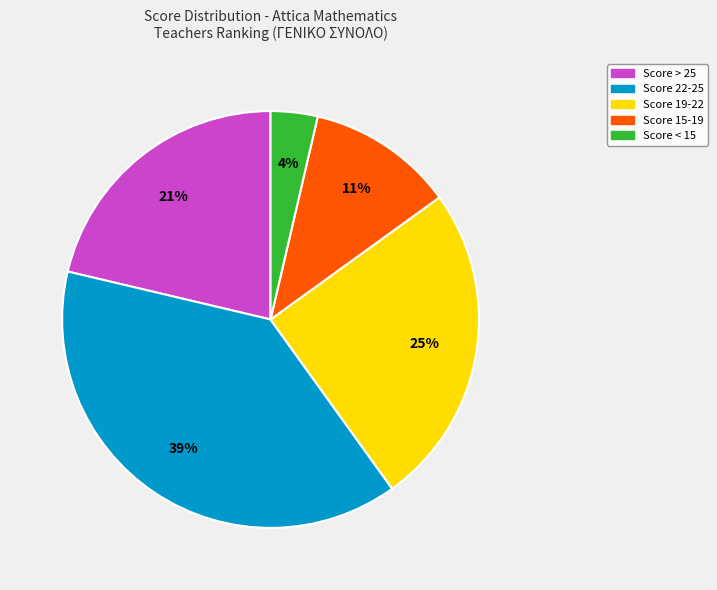

To the nearest percent, what is the difference between the largest and smallest slice percentages?

35%